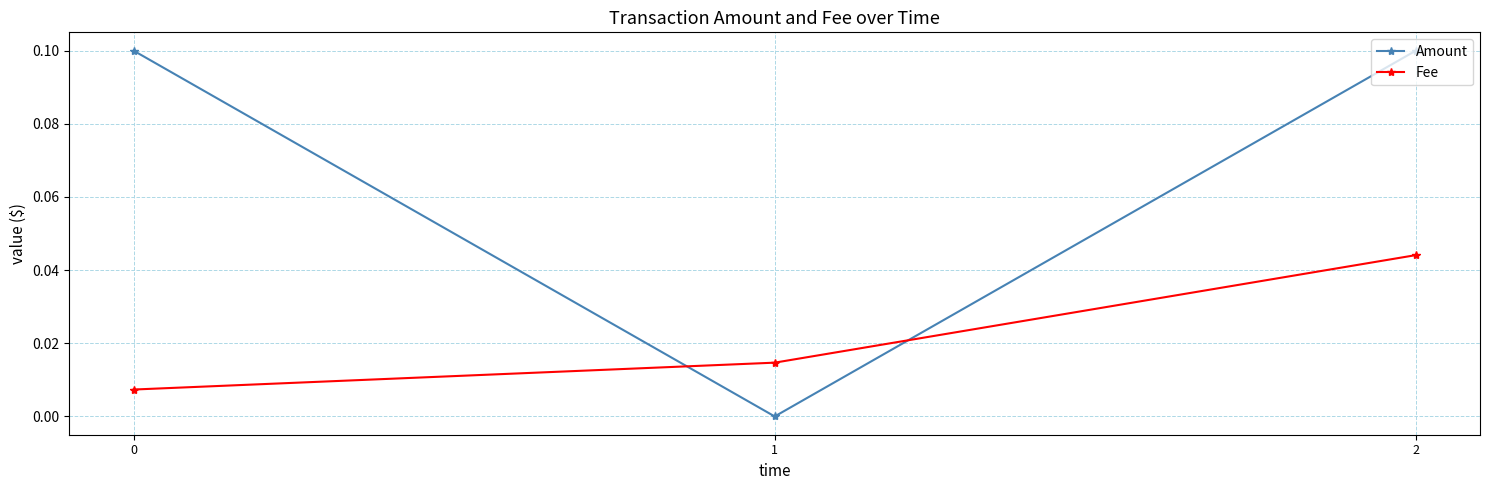

Does the chart display data point markers on the line(s)?

Yes